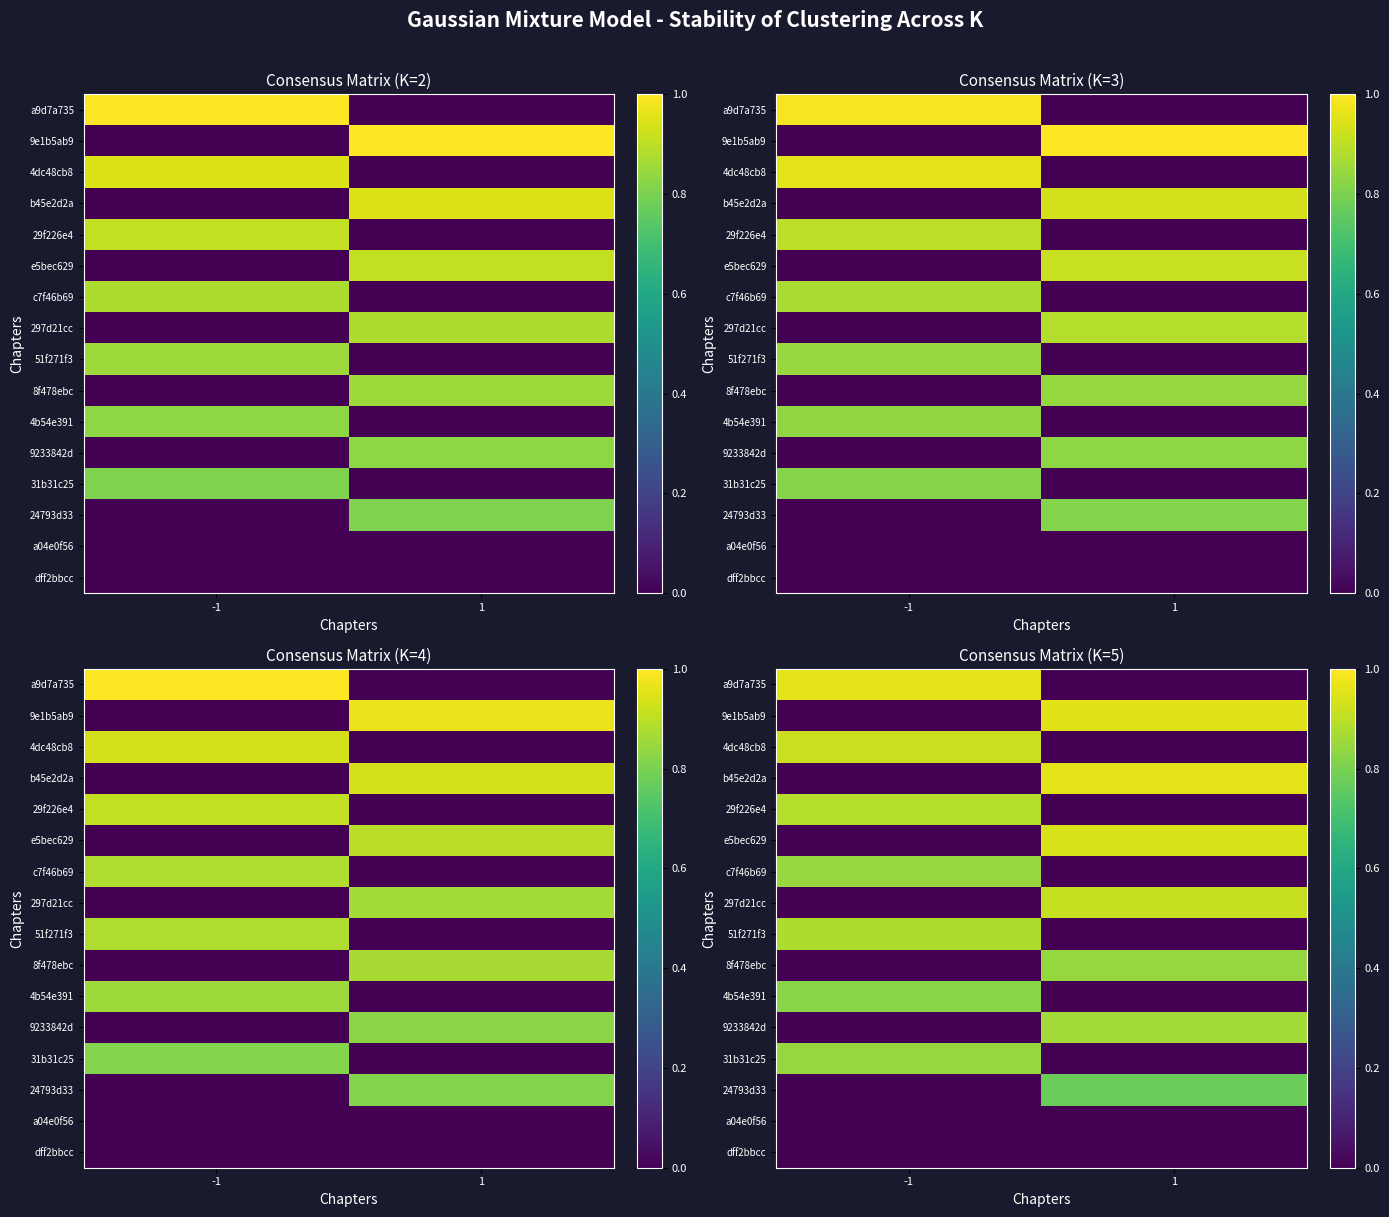

List the labels in order of row_1 value, smallest first.

-1, 1